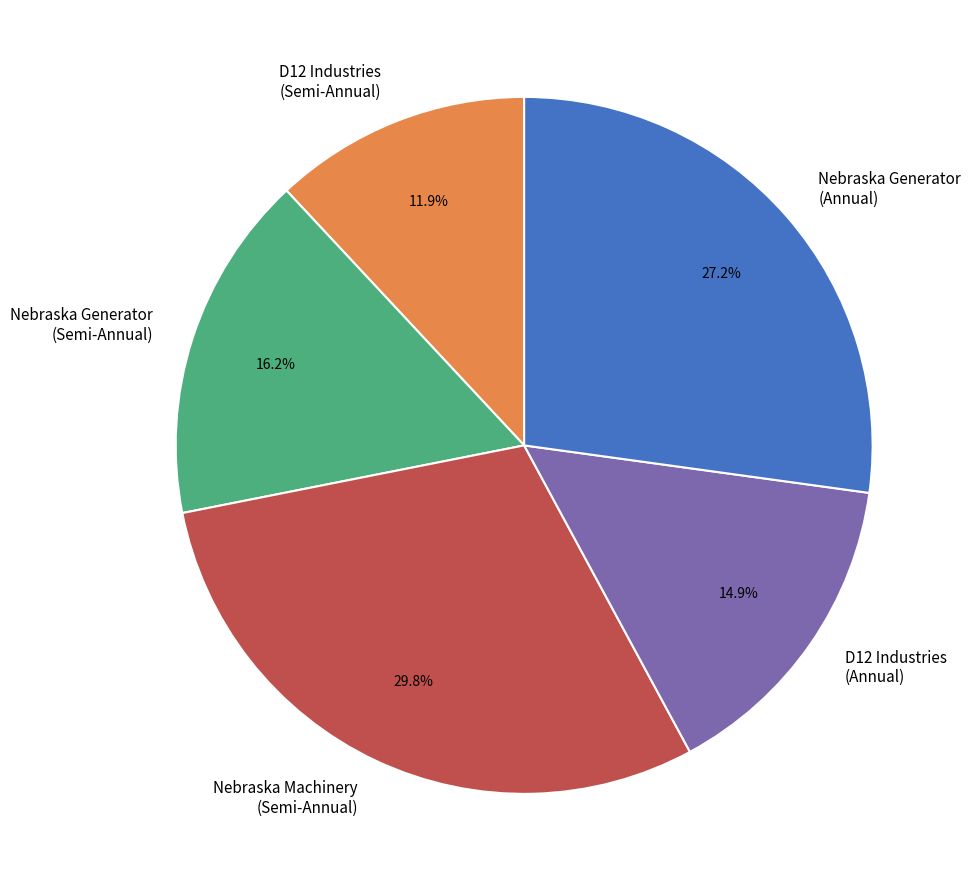

Which slice is the largest?

Nebraska Machinery (Semi-Annual)